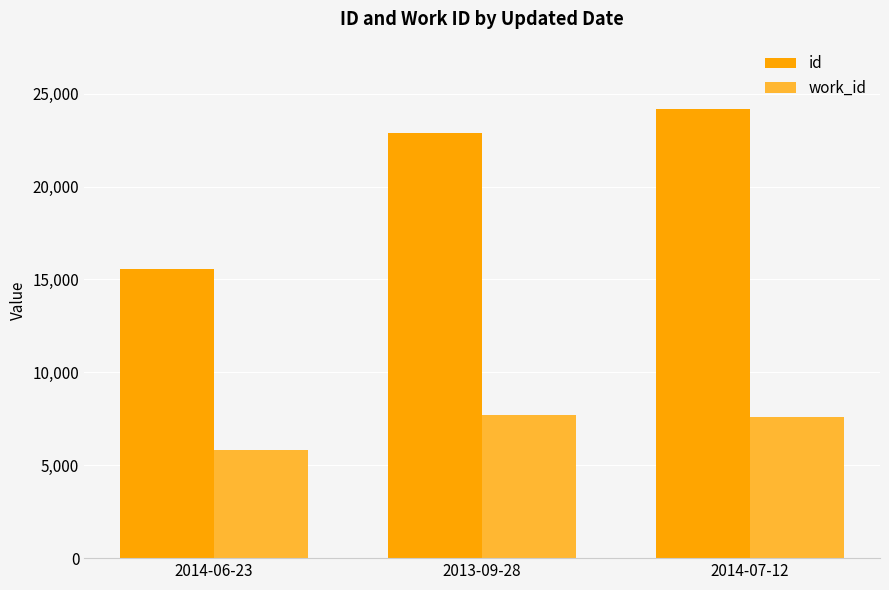

At which label does id reach its minimum?

2014-06-23